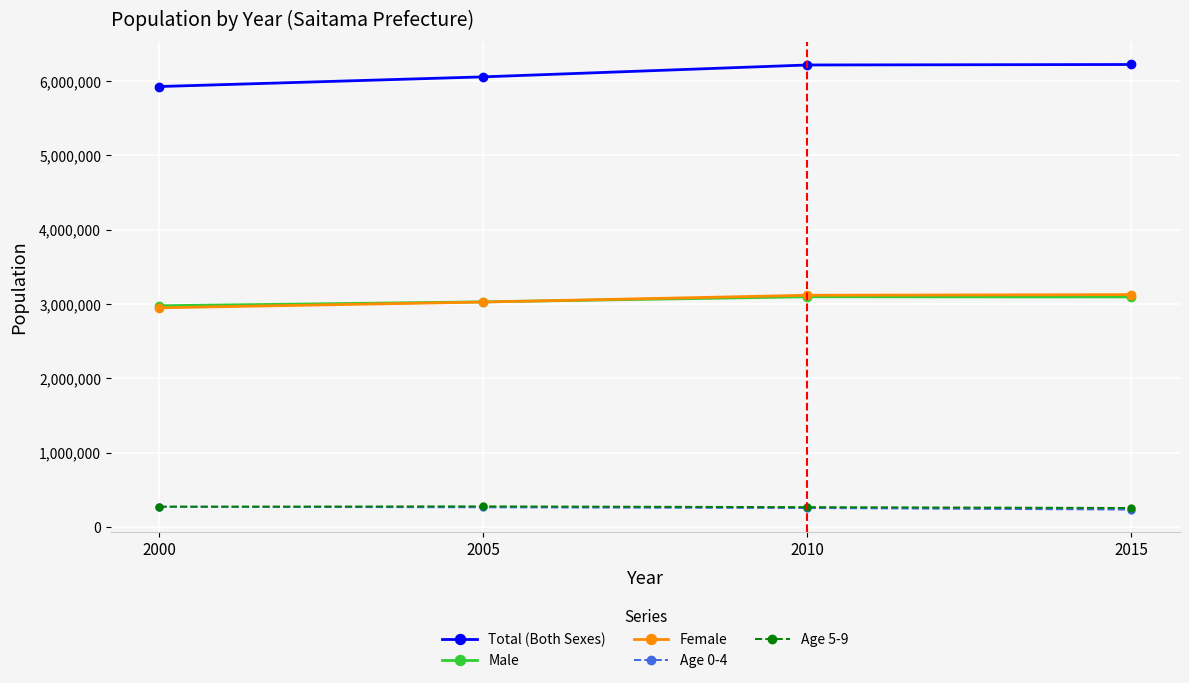

What are all the series names shown in the legend?

Total (Both Sexes), Male, Female, Age 0-4, Age 5-9